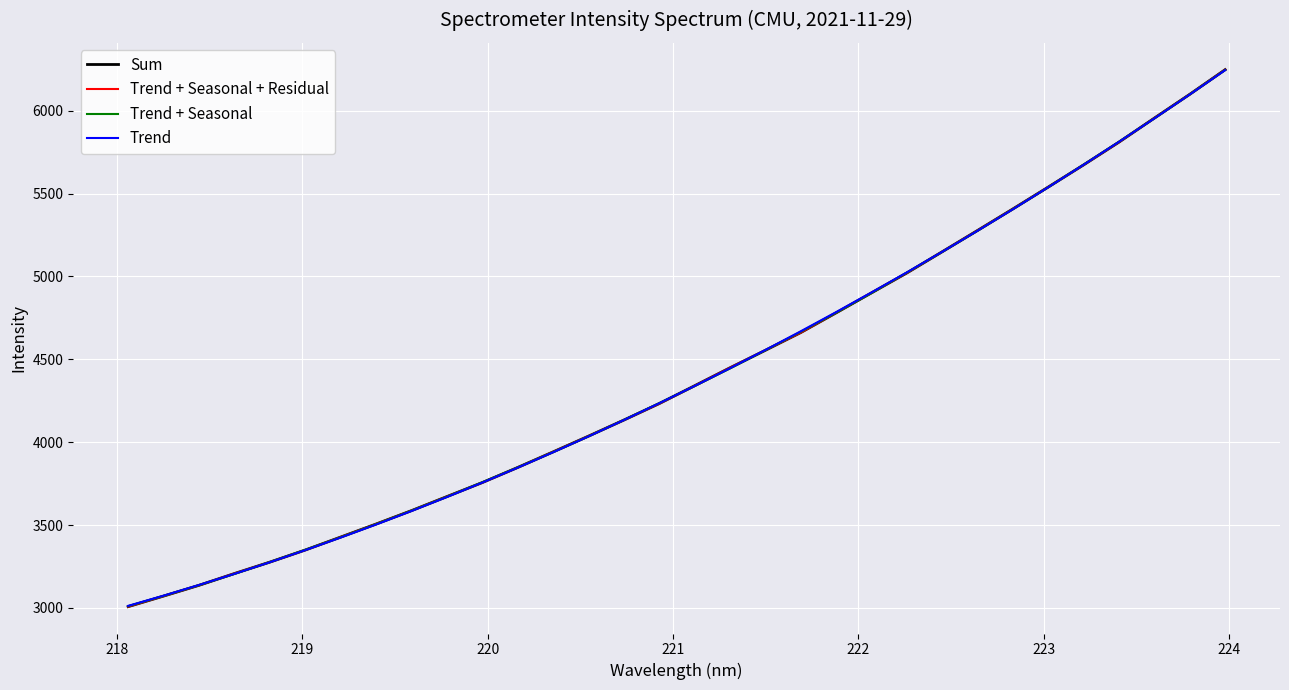

Does the chart display data point markers on the line(s)?

No